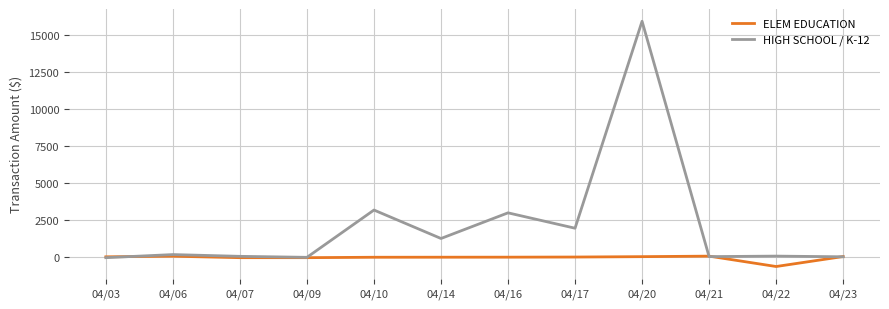

What is the sum of all HIGH SCHOOL / K-12 values?

25757.4